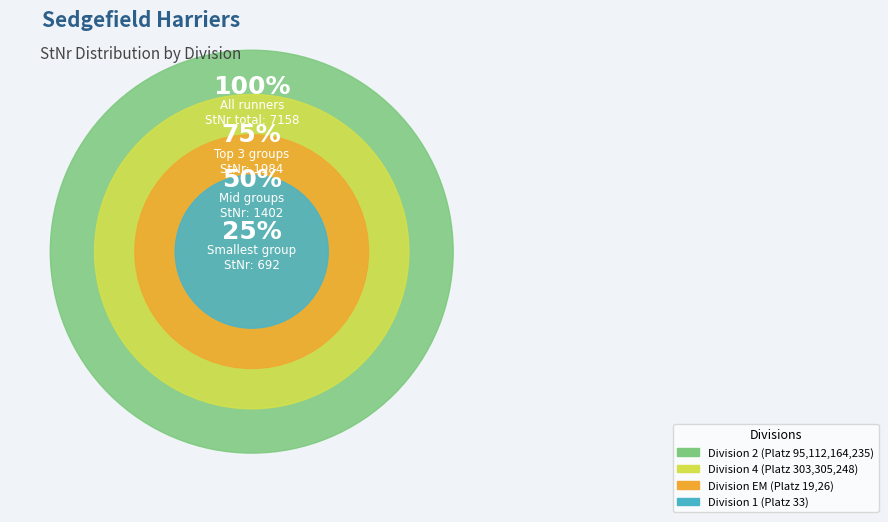

Between 112 and 164, which is larger?

112